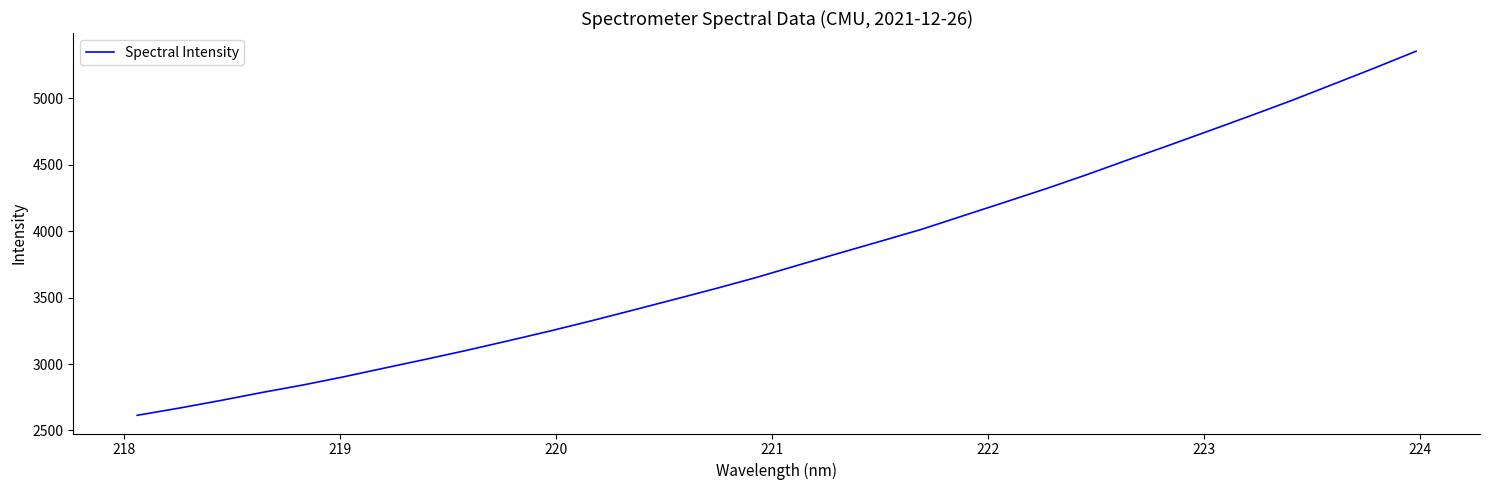

What is the difference between the maximum and minimum values?

2741.6